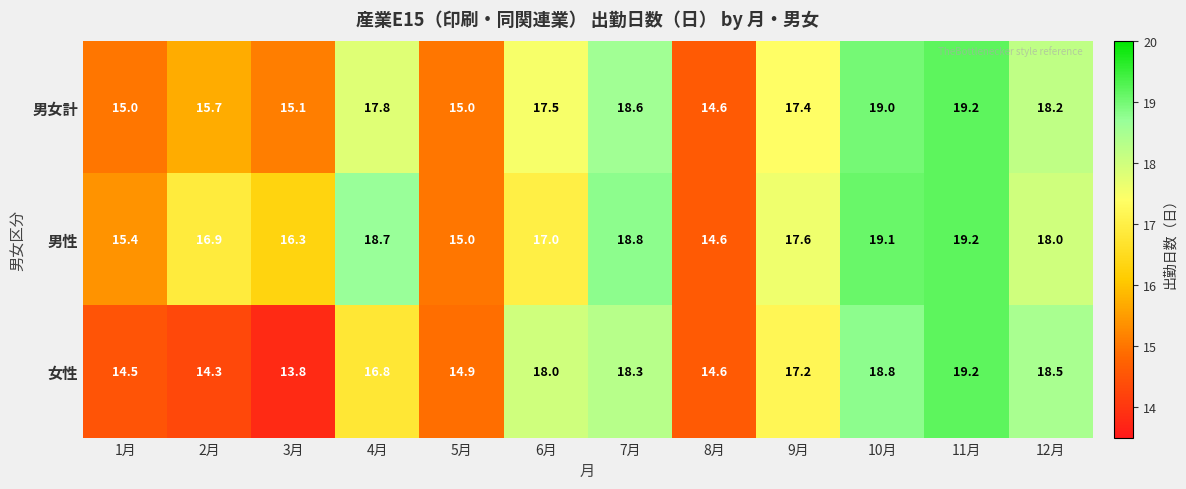

The value of 男女計 at 6月 is 17.5. True or false?

True